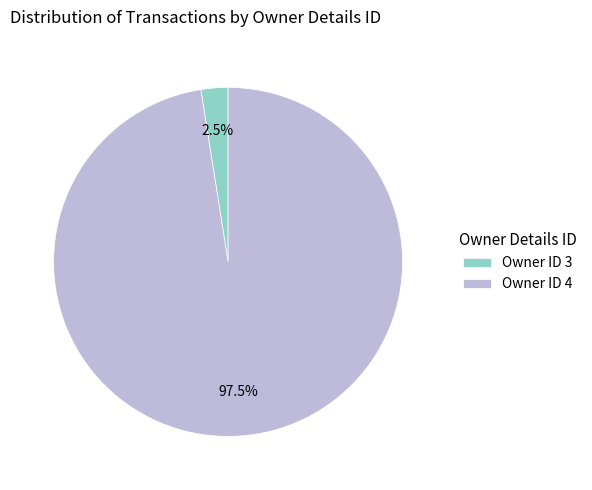

Is there a majority slice in this chart?

Yes